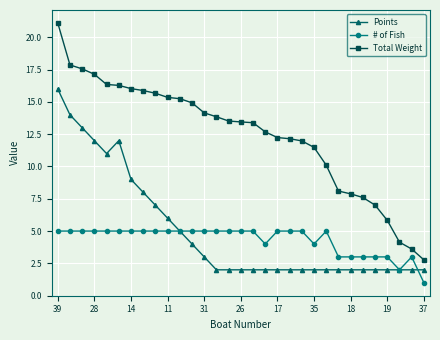

What is the value of the Total Weight point at the 17th from the left?

13.4